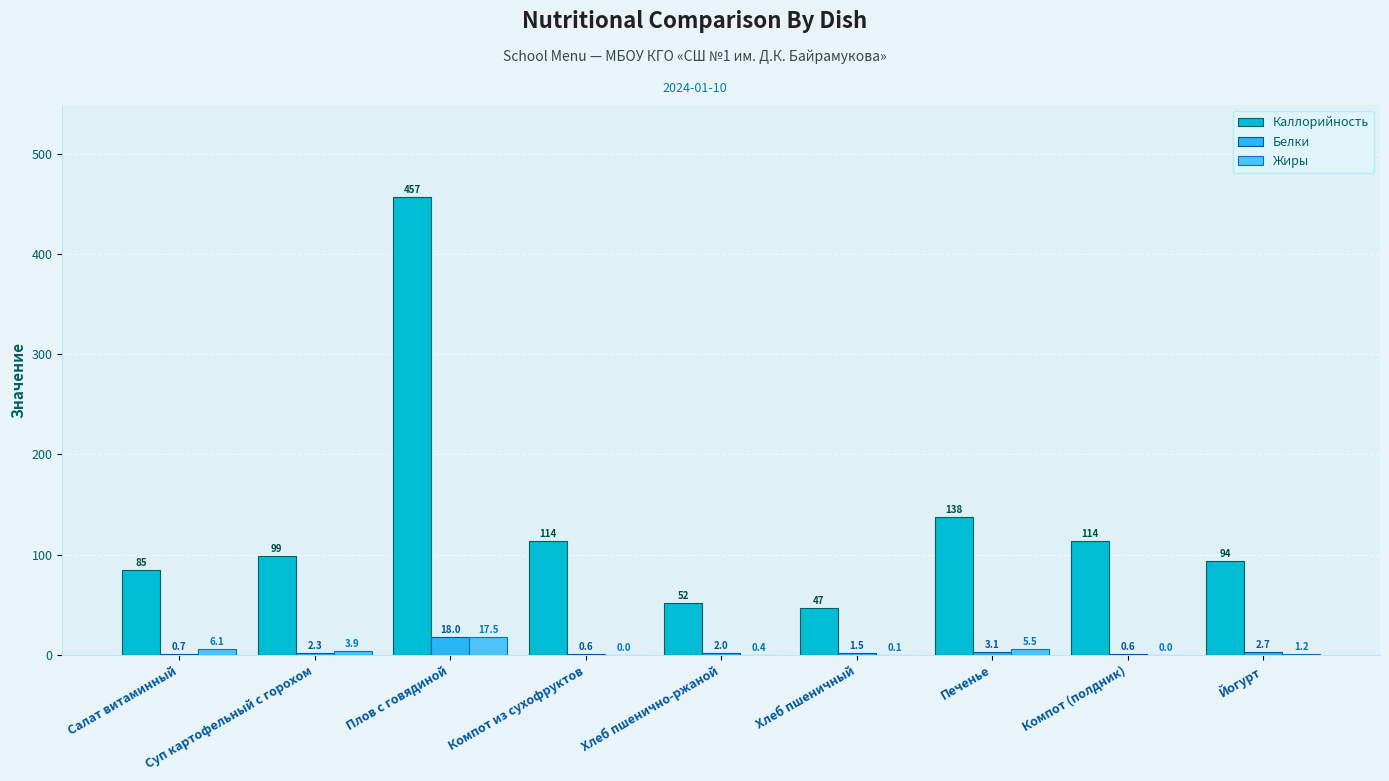

How many groups of bars are there?

9